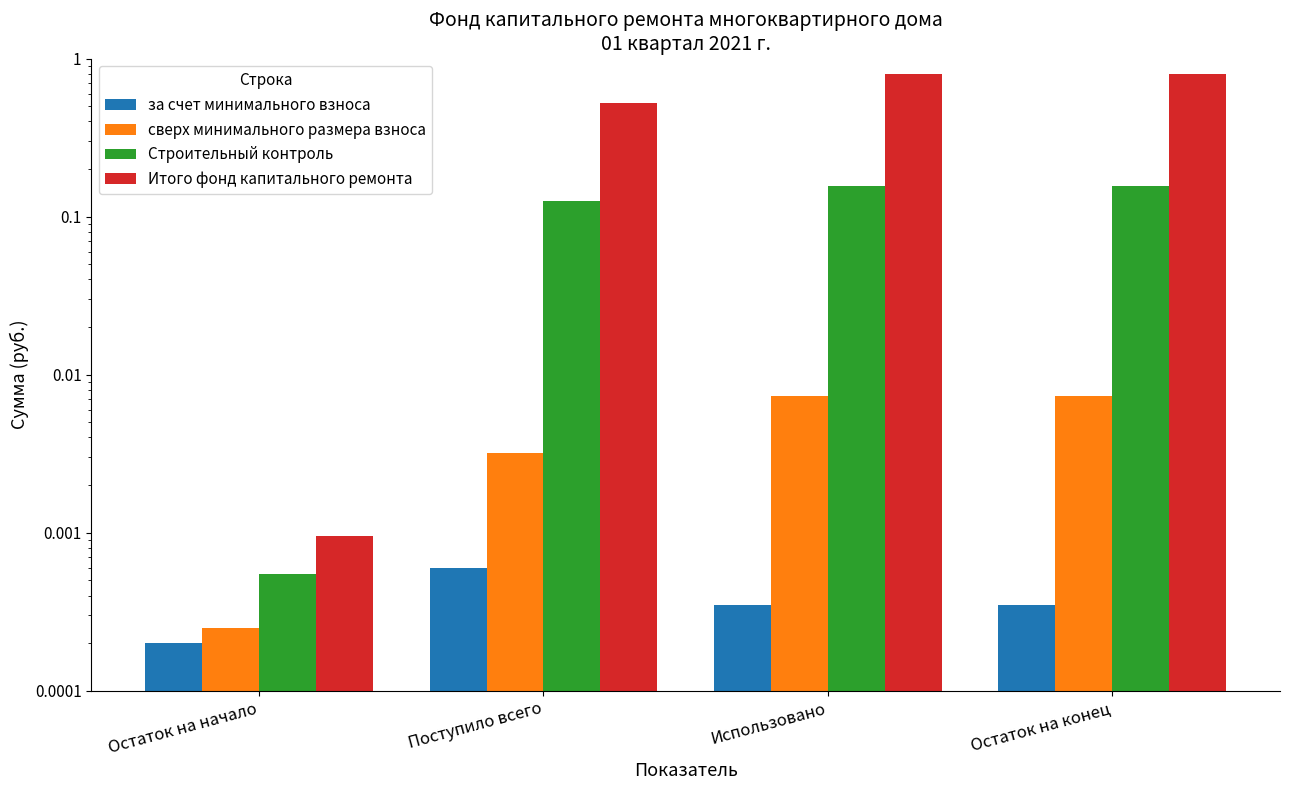

At which category is the sum across all series the highest?

Использовано